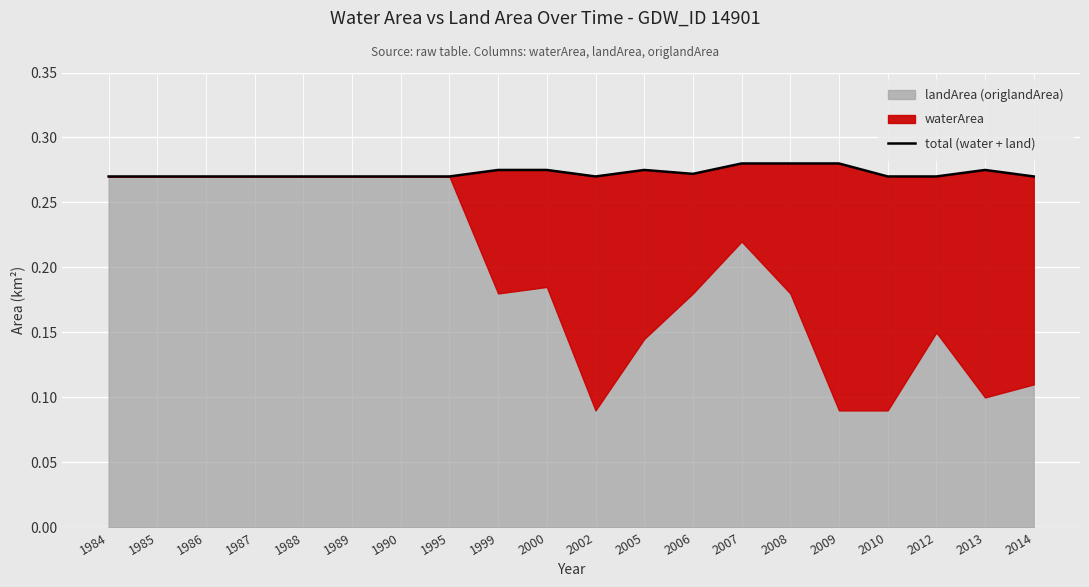

List the labels in order of value, smallest first.

1984, 1985, 1986, 1987, 1988, 1989, 1990, 1995, 2002, 2010, 2012, 2014, 2006, 1999, 2000, 2005, 2013, 2007, 2008, 2009